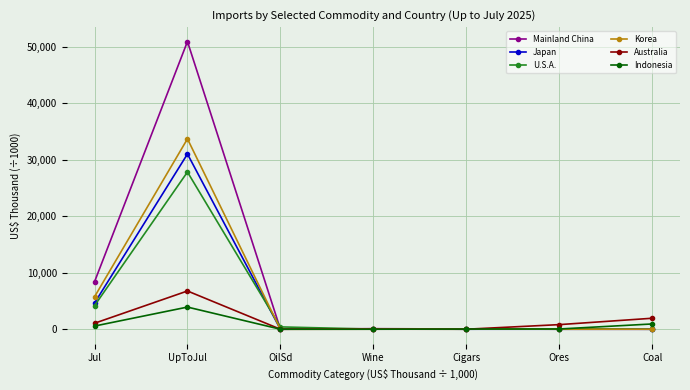

What is the greatest value displayed?

50943.2